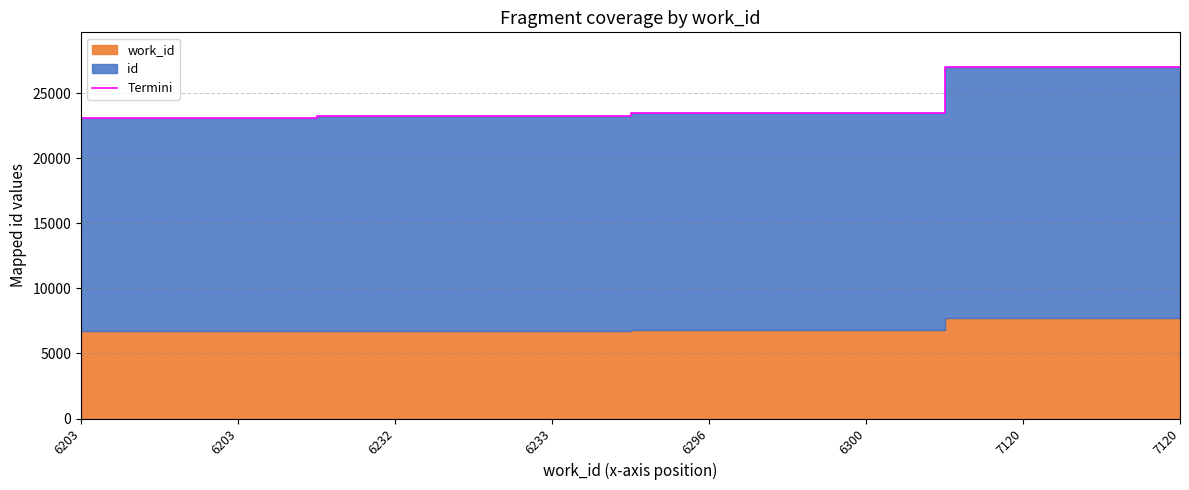

Rank the categories by value from highest to lowest.

7120, 7120, 6300, 6296, 6233, 6232, 6203, 6203